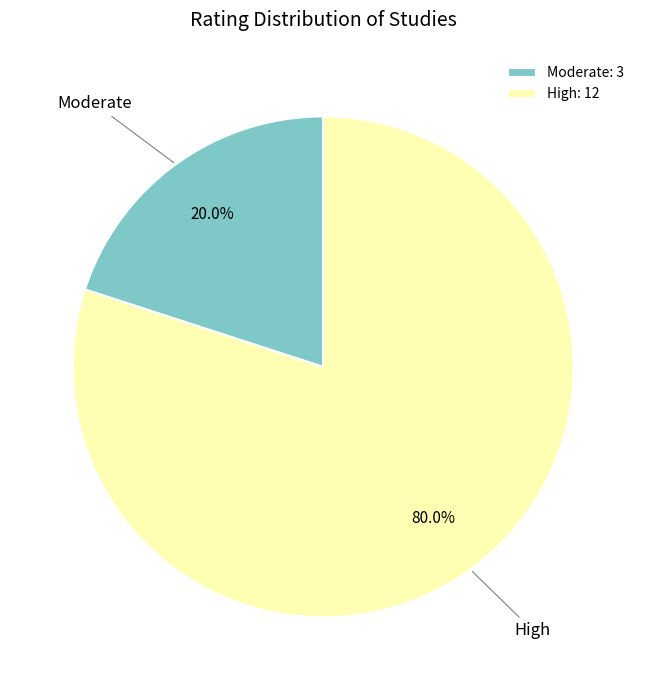

Does Moderate: 3 represent more than half of the total?

No